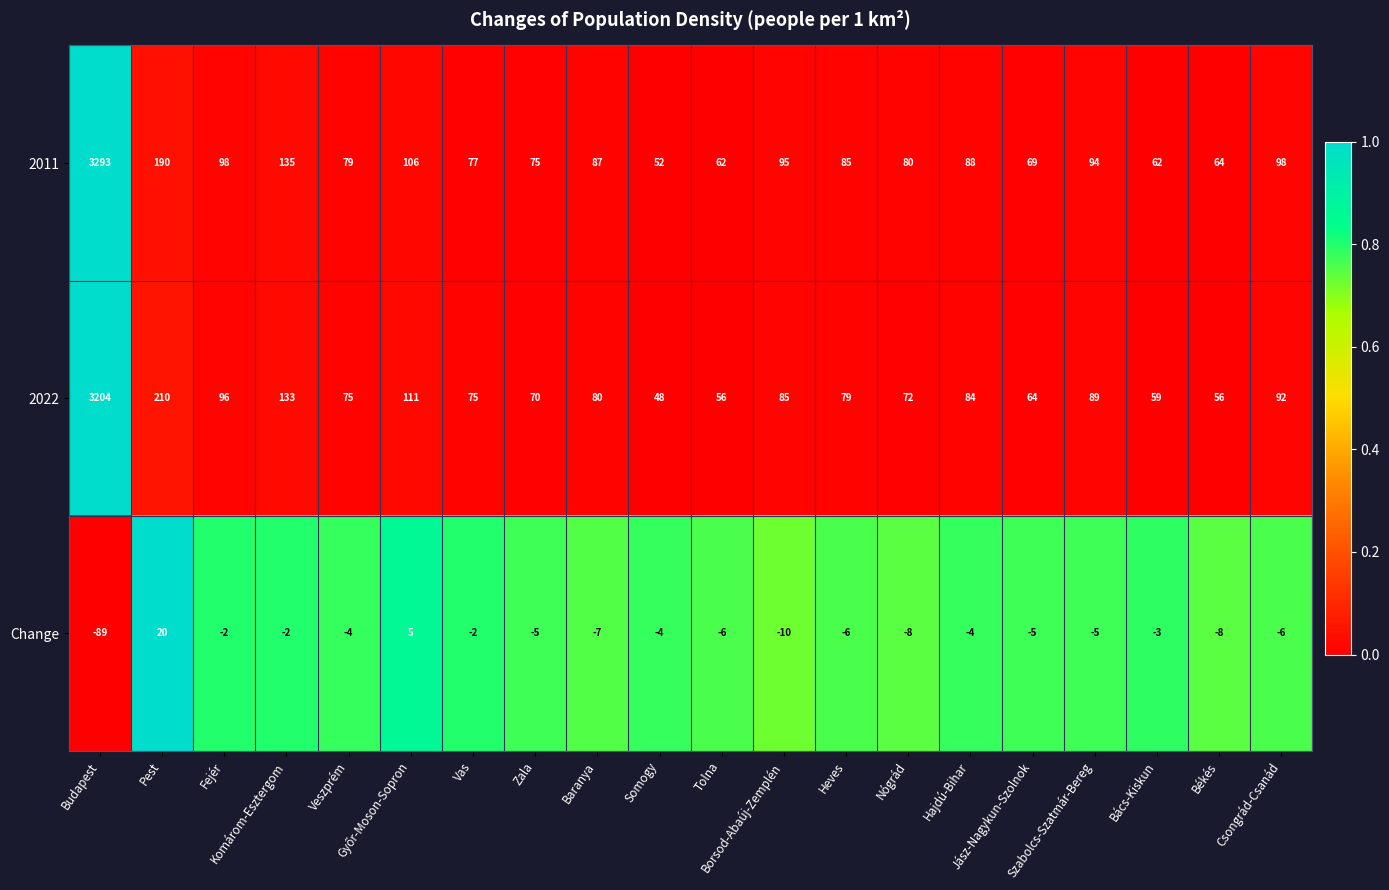

What is the maximum value shown in the chart?

3293